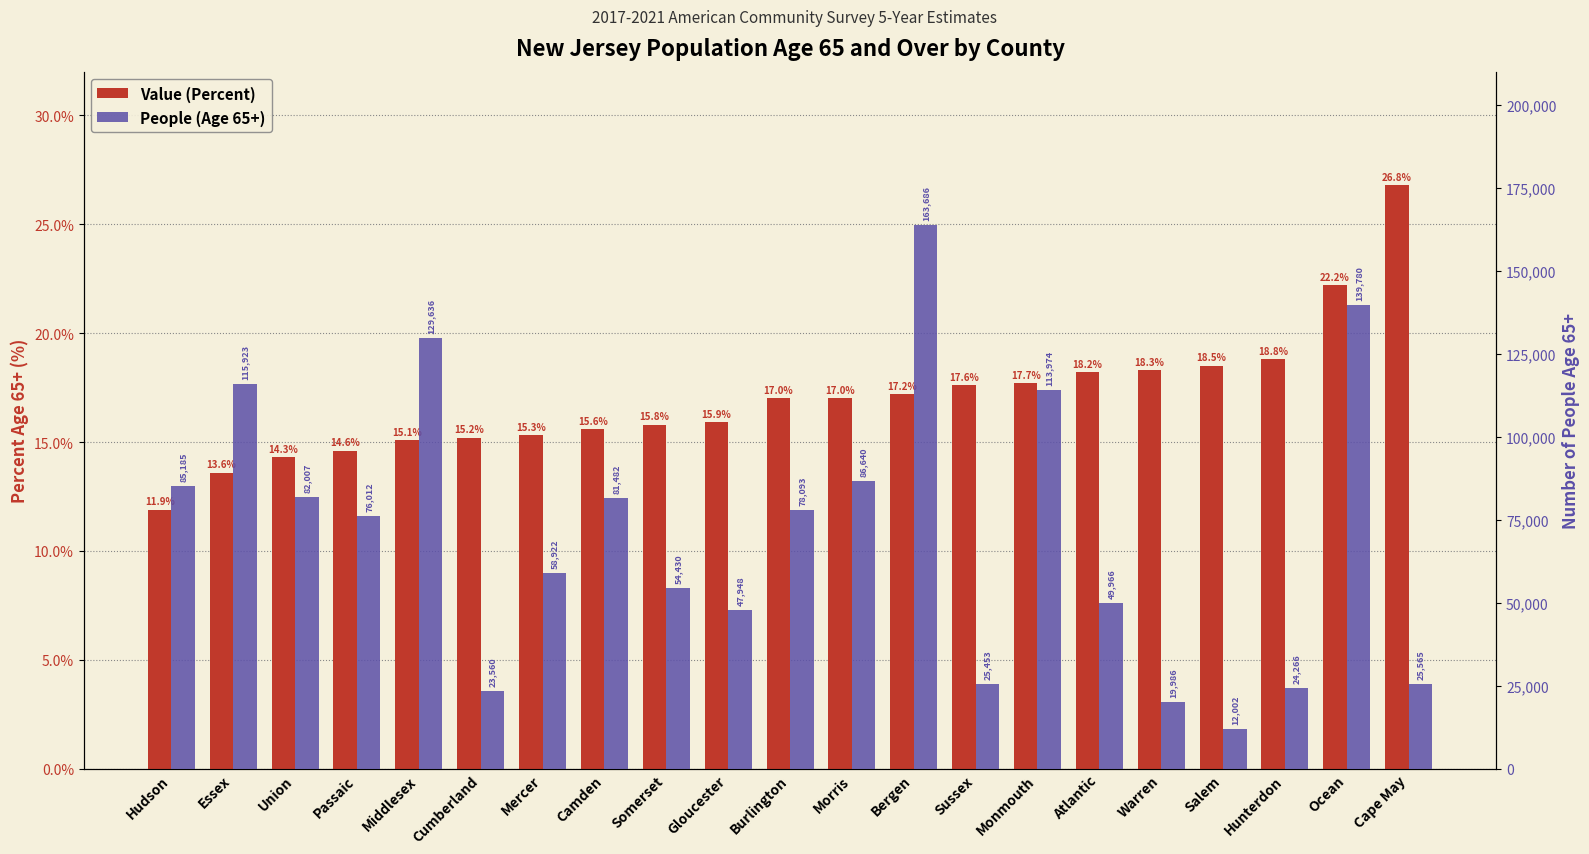

Rank the categories by People (Age 65+) value from lowest to highest.

Salem, Warren, Cumberland, Hunterdon, Sussex, Cape May, Gloucester, Atlantic, Somerset, Mercer, Passaic, Burlington, Camden, Union, Hudson, Morris, Monmouth, Essex, Middlesex, Ocean, Bergen